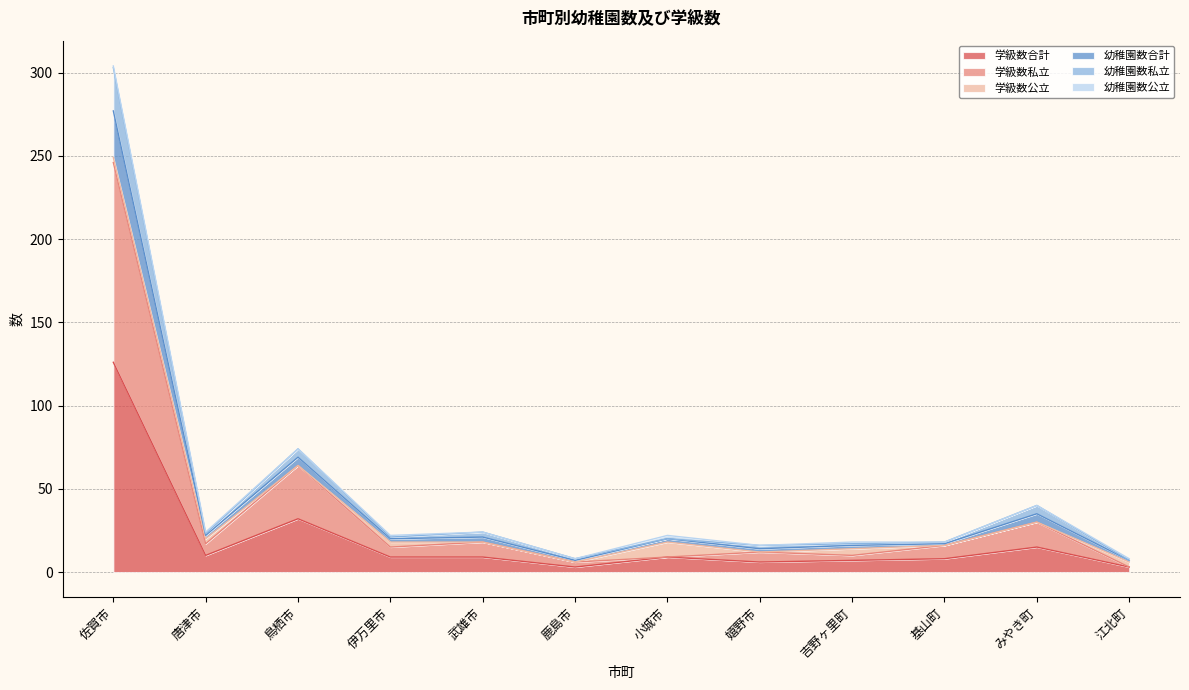

Which label corresponds to the smallest value in the chart?

鹿島市